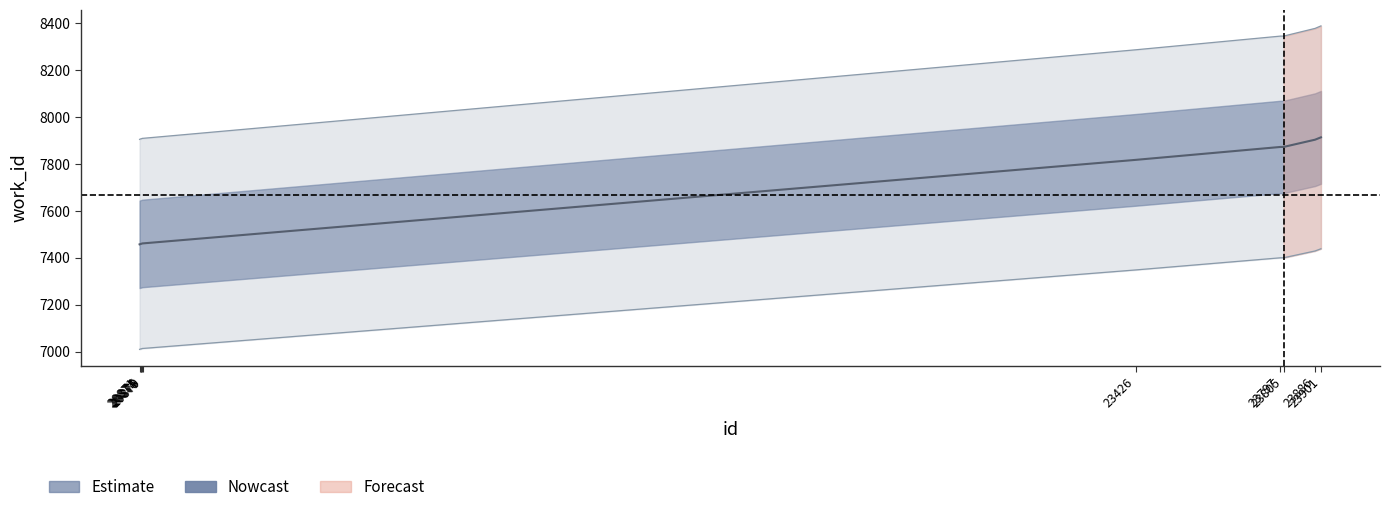

Rank the categories by value from lowest to highest.

20871, 20874, 20875, 20878, 20879, 23426, 23797, 23805, 23886, 23901